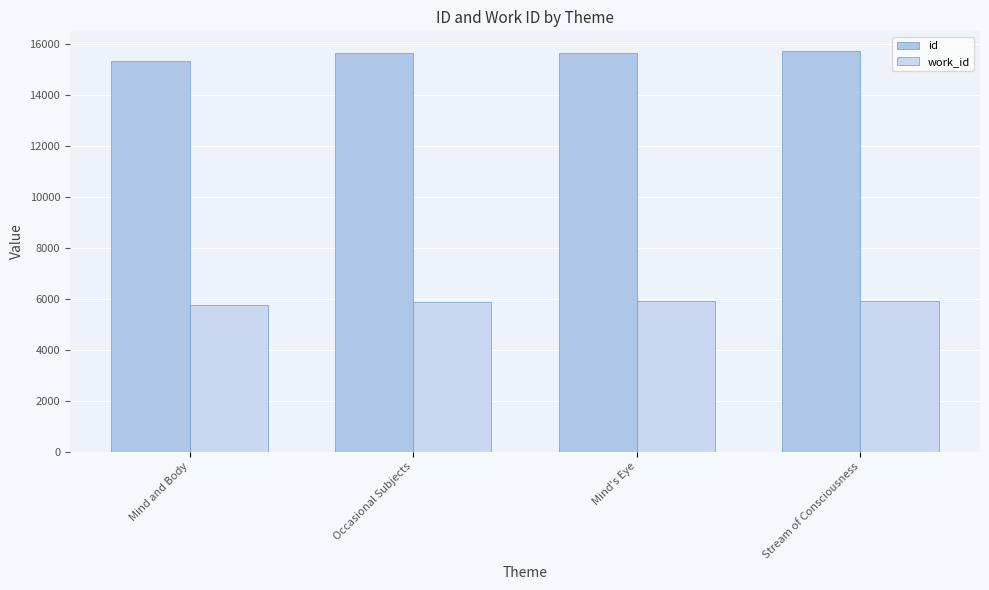

Is the value of work_id at Occasional Subjects greater than the value of id at Mind's Eye?

No